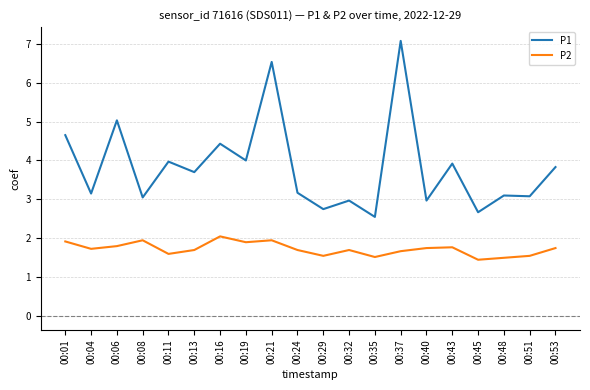

True or false: P2 and P1 intersect in this chart.

False